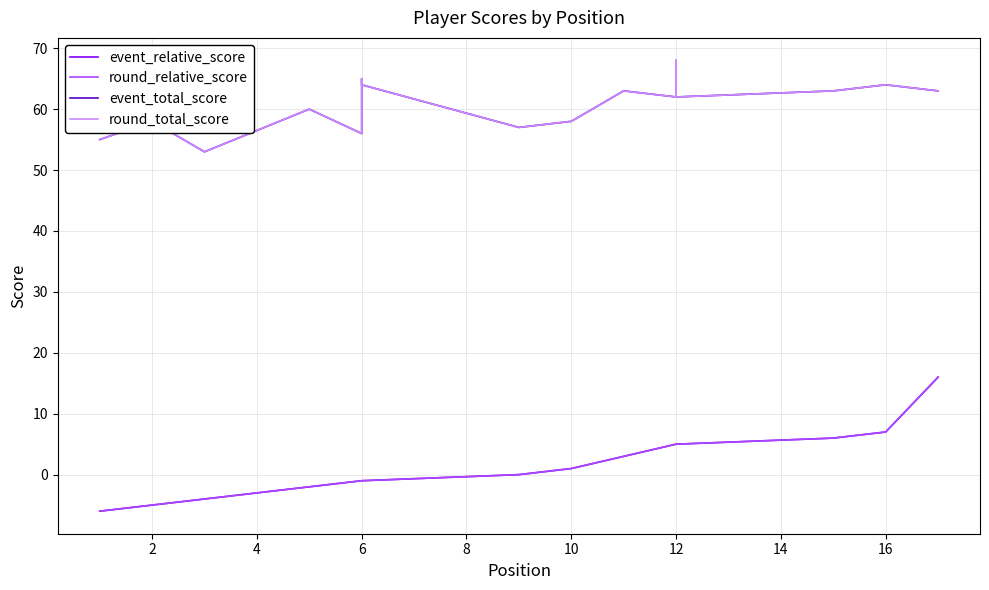

Rank the series at 12 from lowest to highest value.

event_relative_score, round_relative_score, event_total_score, round_total_score